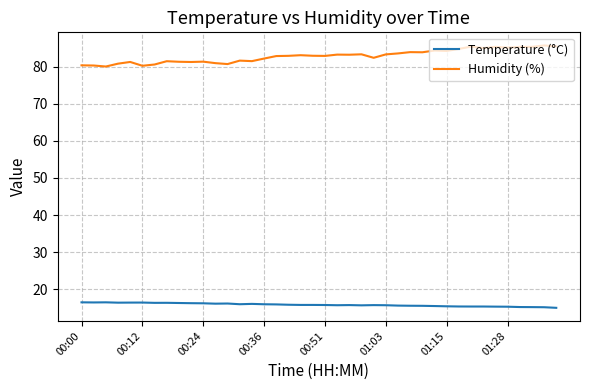

Rank the series by their maximum value, from lowest to highest.

Temperature (°C), Humidity (%)